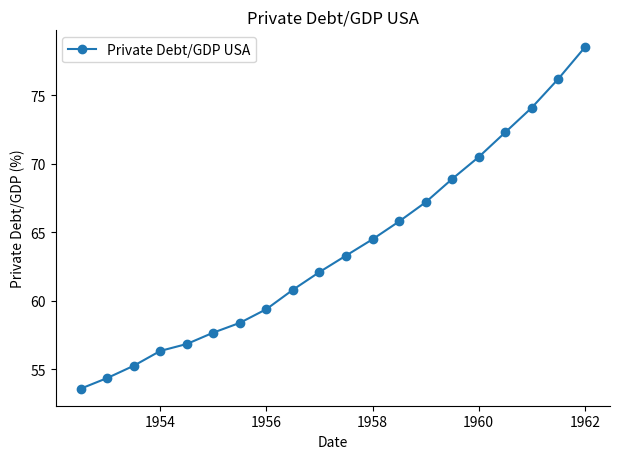

What is the greatest value displayed?

78.5